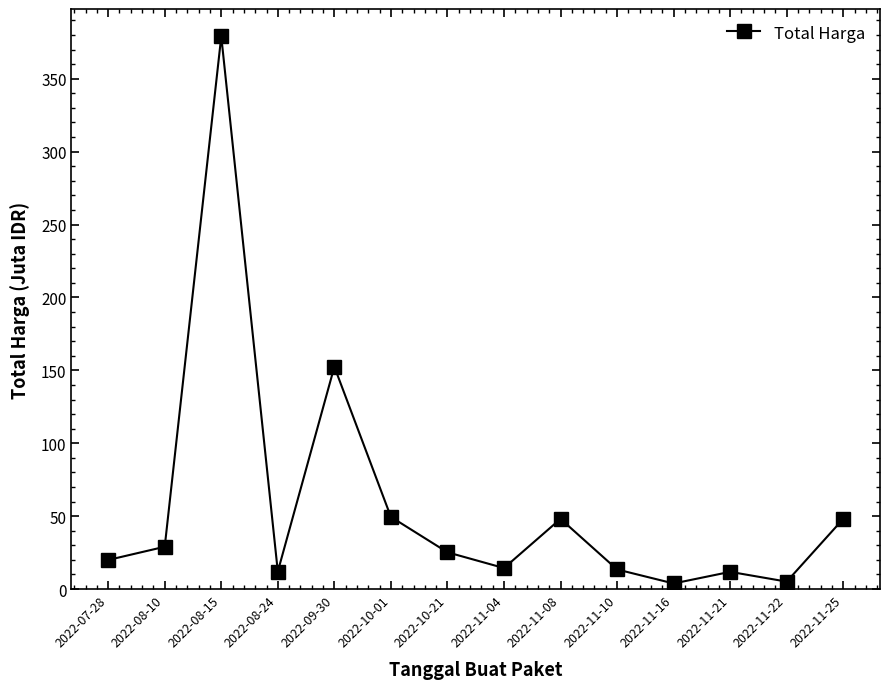

Which category has the highest value across all series?

2022-08-15